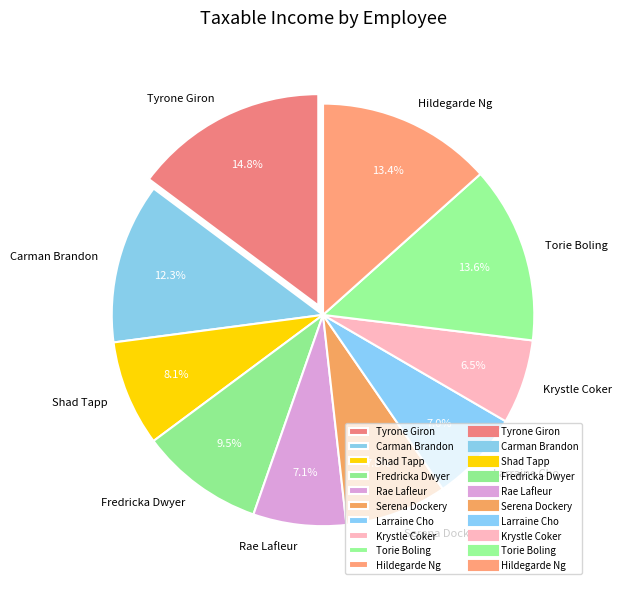

Count the number of slices in the pie.

10